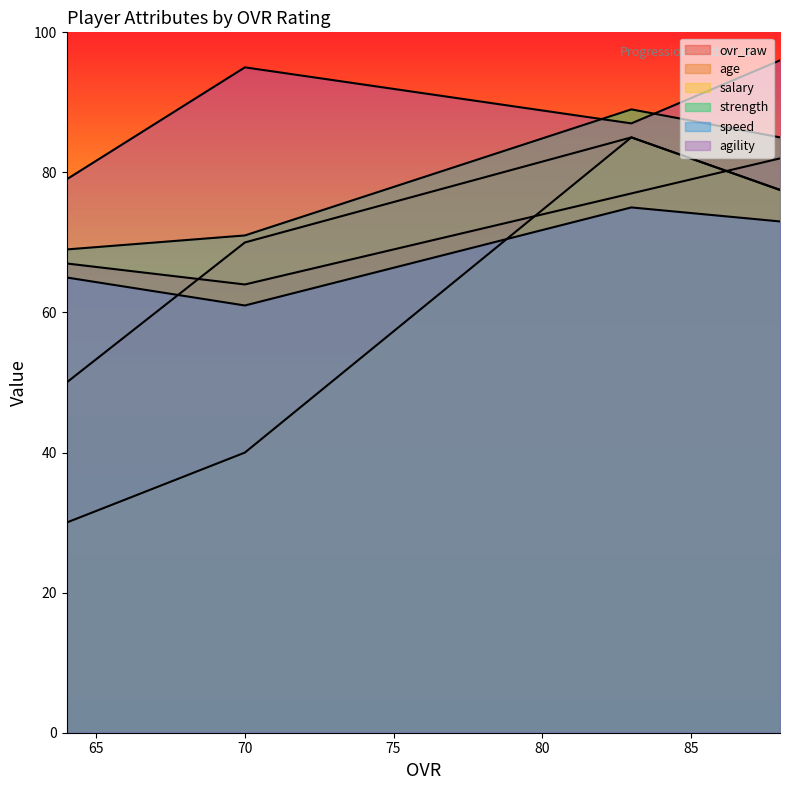

What is the sum of all age values?

282.5